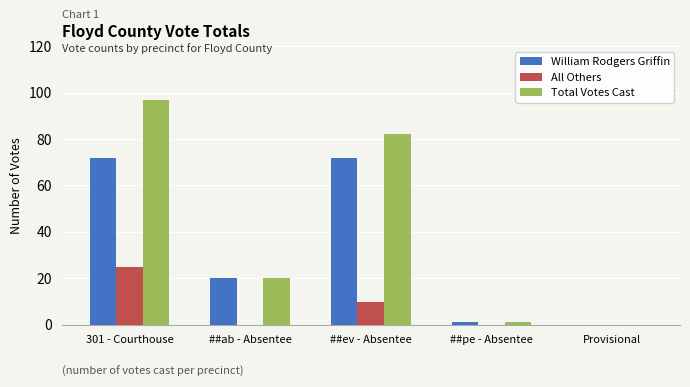

Reading left to right, list all the values displayed in this chart.

William Rodgers Griffin: 72	20	72	1	0
All Others: 25	0	10	0	0
Total Votes Cast: 97	20	82	1	0